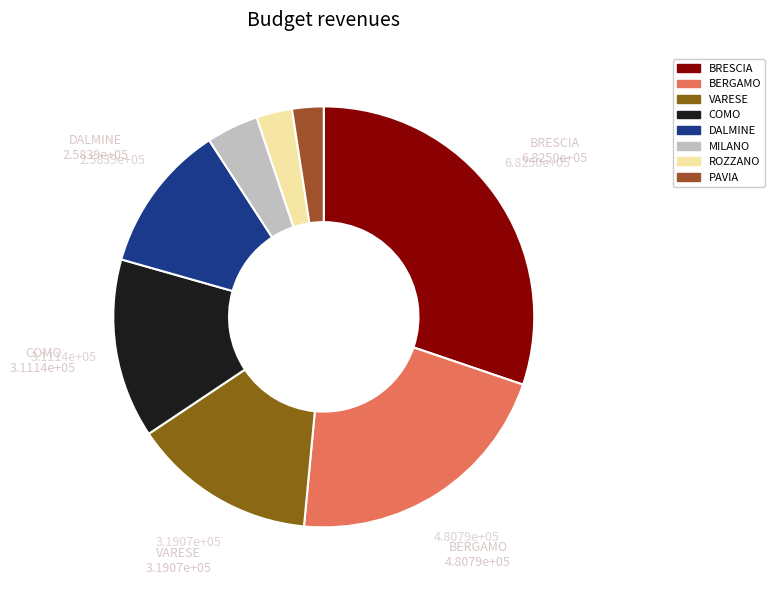

How many segments does this pie chart have?

8